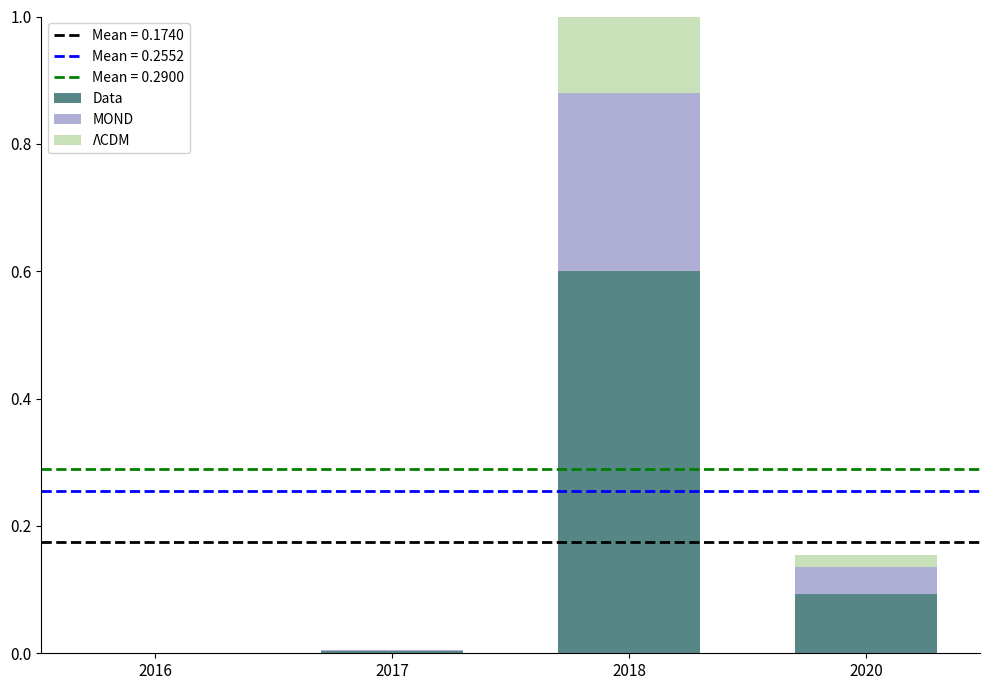

Is it true that Data equals 0.6 at 2018?

True